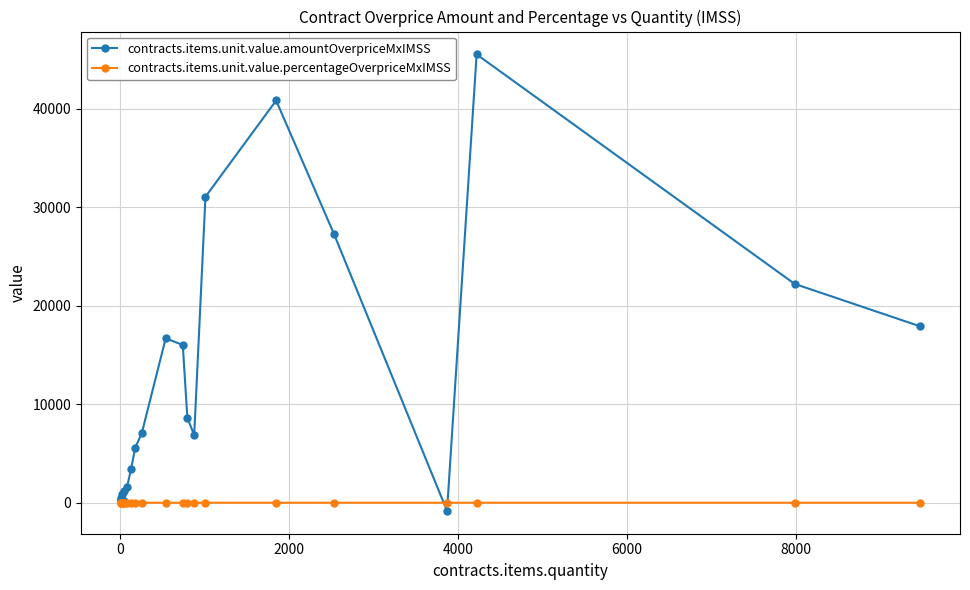

What is the greatest value displayed?

45524.6